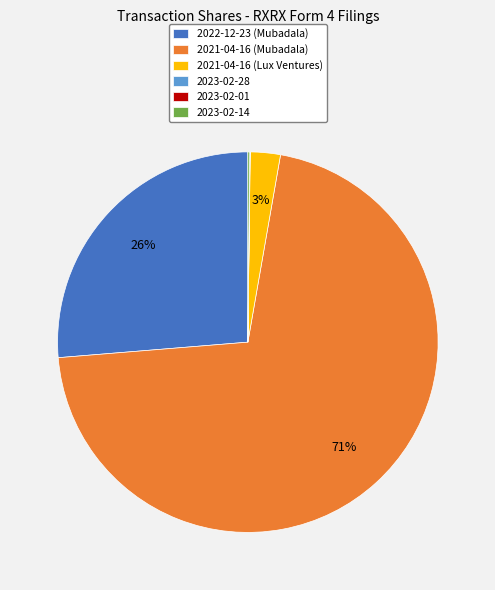

To the nearest percent, what is the difference between the largest and smallest slice percentages?

71%